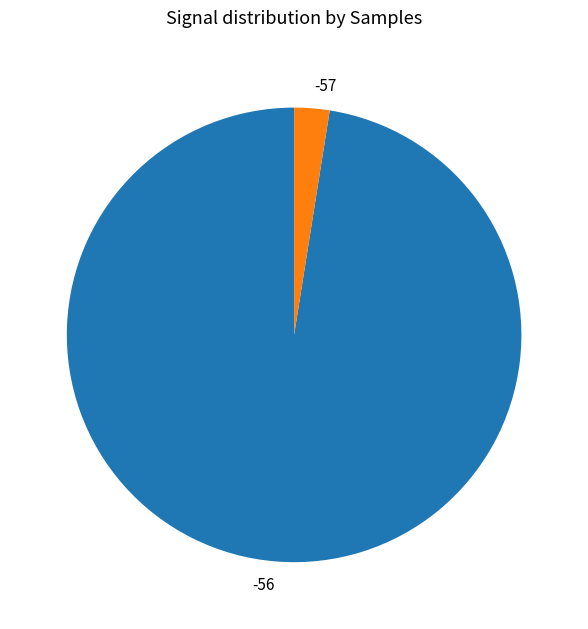

Is the sum of -57 and -56 greater than half?

Yes